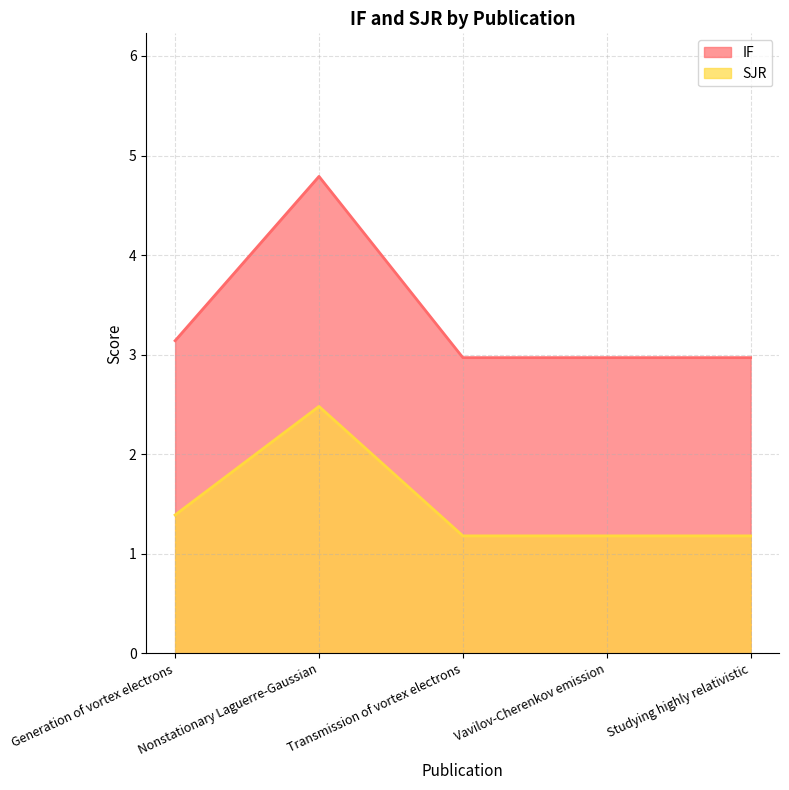

What position from the left is Nonstationary Laguerre-Gaussian?

2